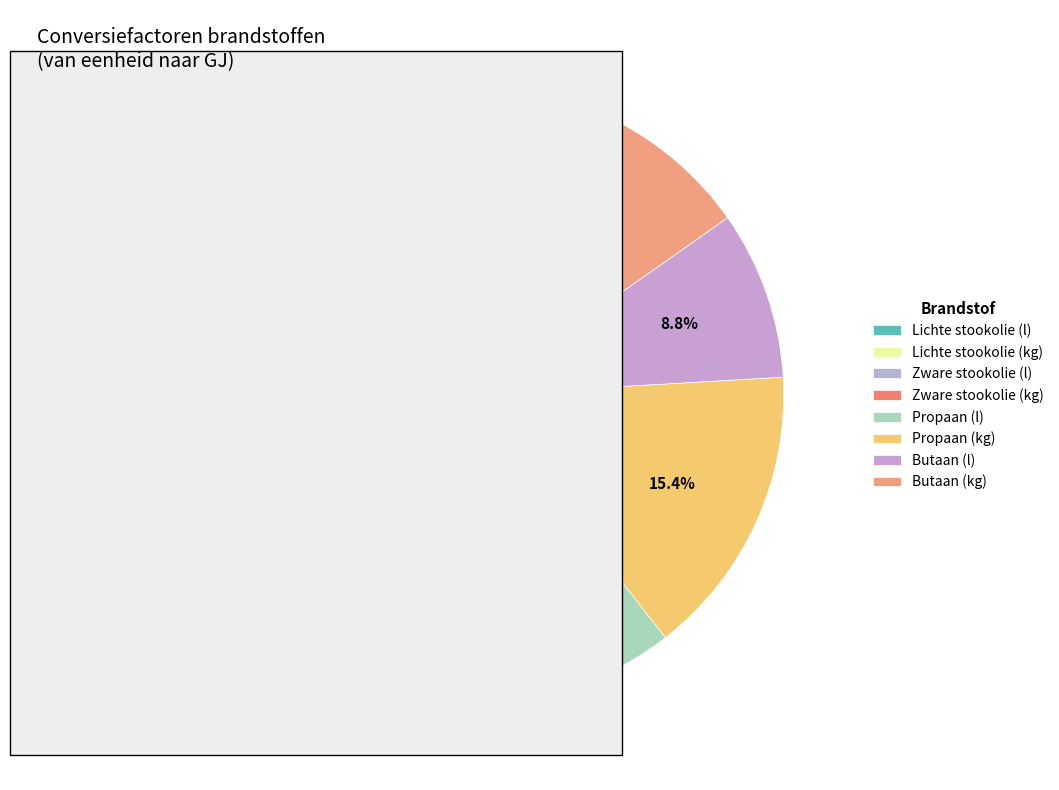

How many segments does this pie chart have?

8